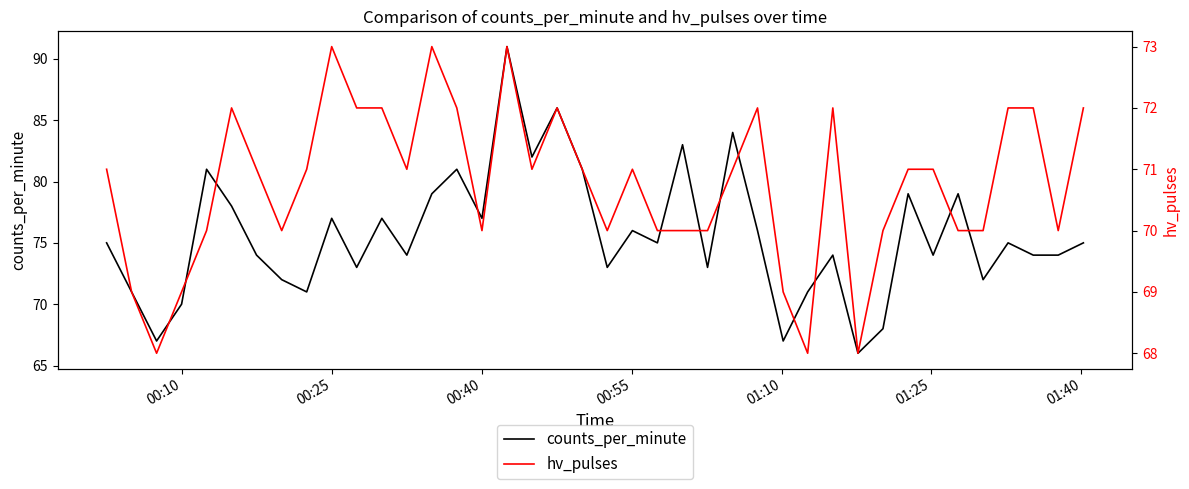

The counts_per_minute series shows 42 at 15. True or false?

False